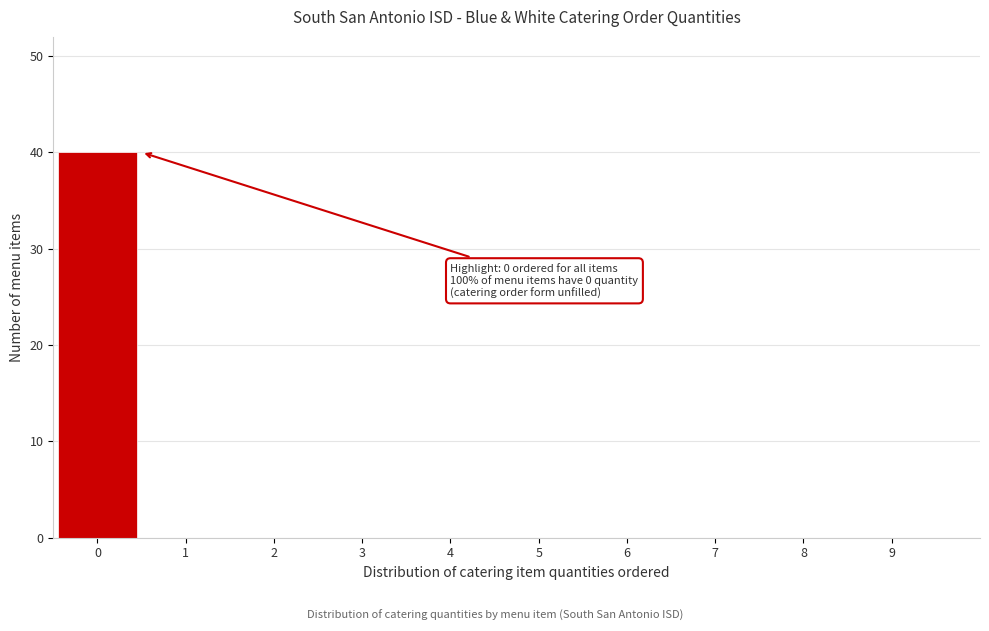

Over which range of the x-axis is the bar tallest?

-0.5 to 0.5